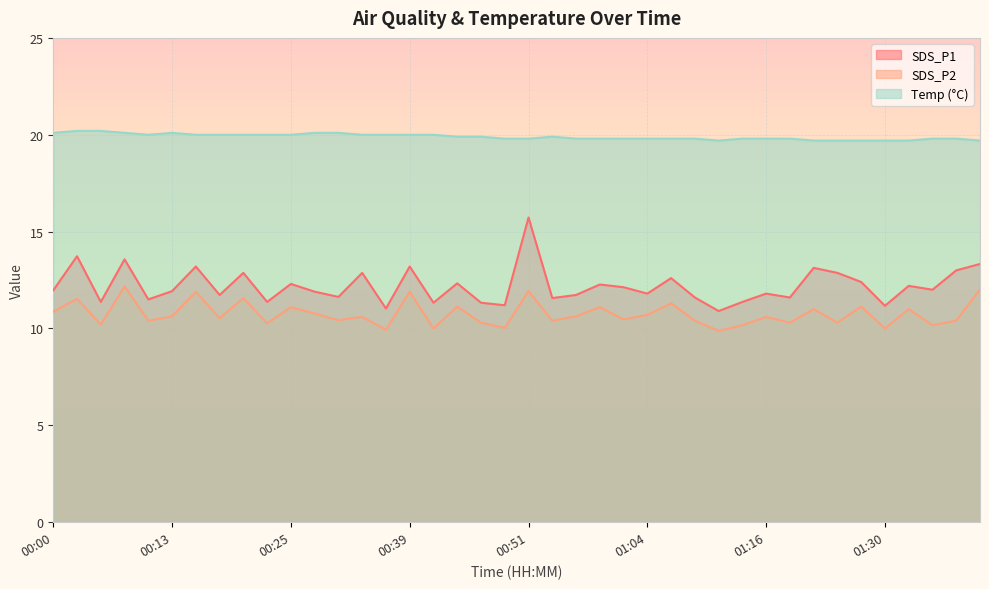

Does the chart display data point markers on the line(s)?

No